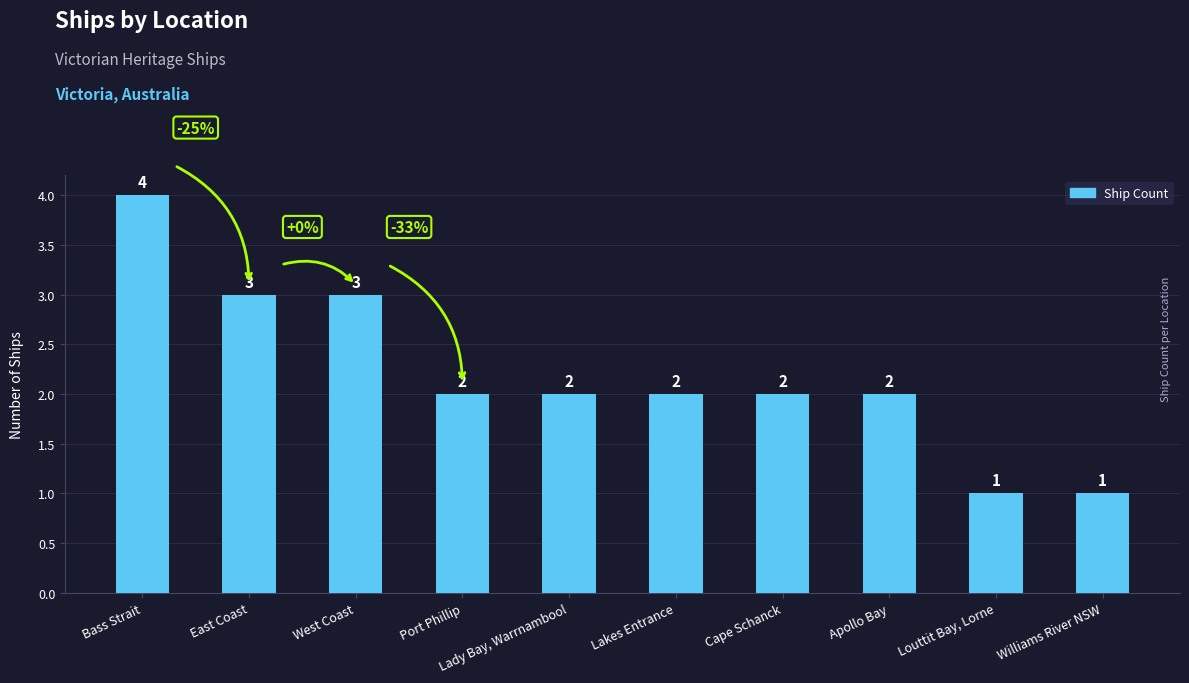

Reading left to right, what are all the values shown in this chart?

4	3	3	2	2	2	2	2	1	1